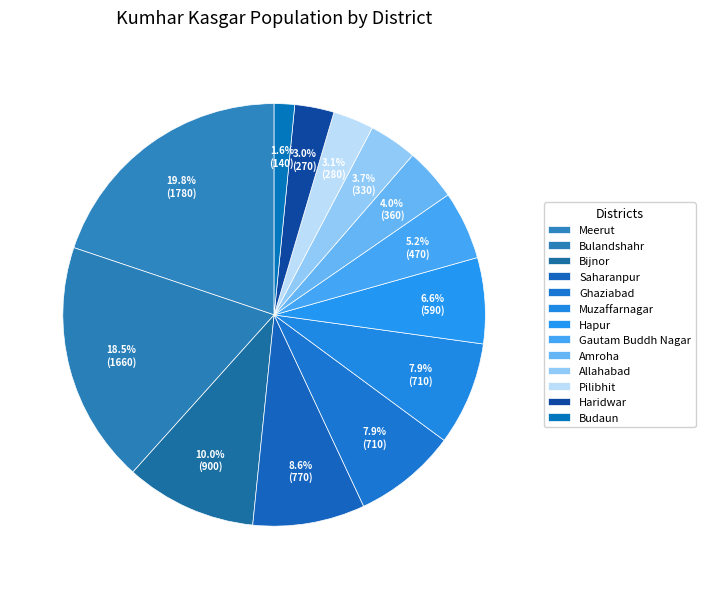

What percentage is the Meerut slice, to the nearest percent?

20%